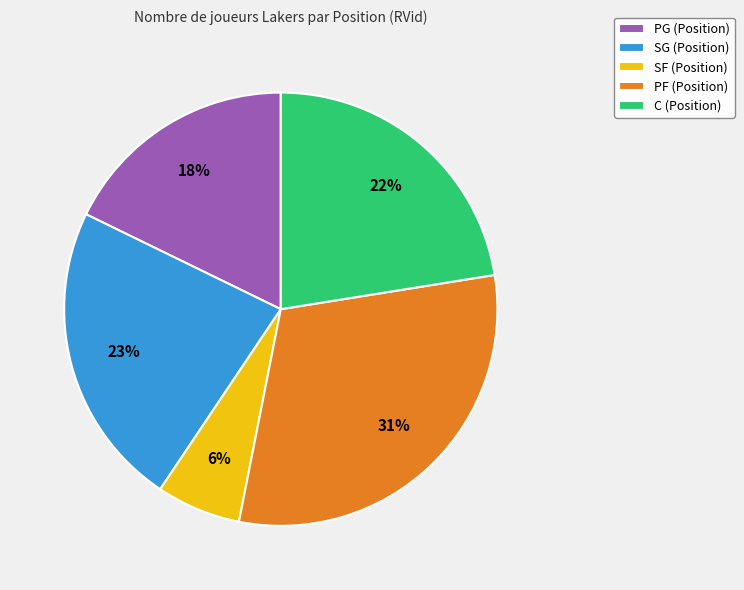

Which has a higher value, SF (Position) or SG (Position)?

SG (Position)